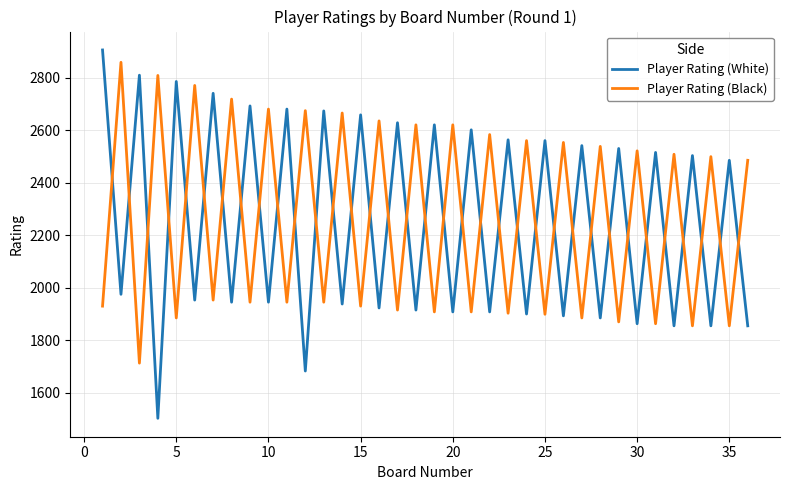

In Player Rating (Black), how many points are lower than both neighbors (excluding endpoints)?

17